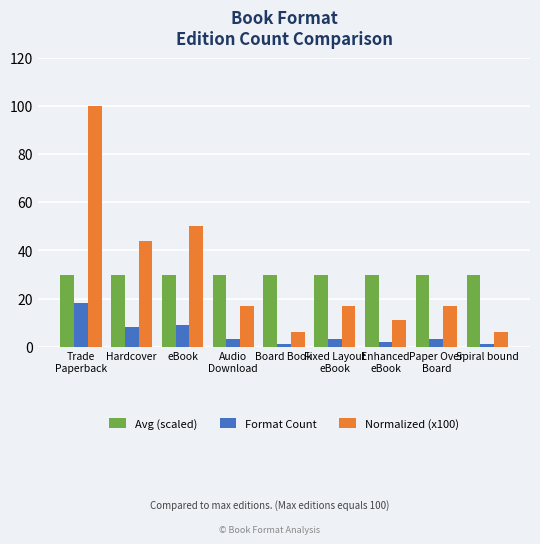

At which category is the sum across all series the highest?

Trade
Paperback